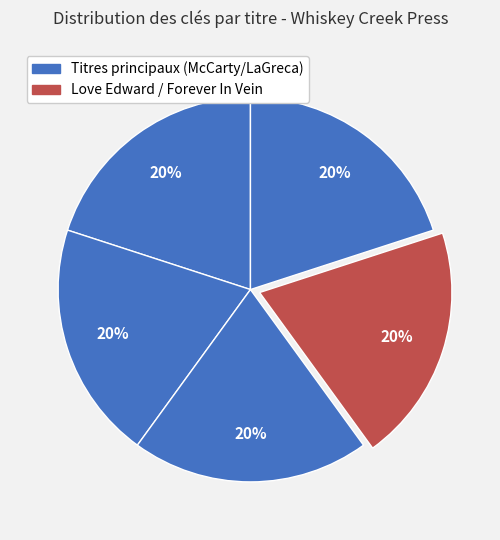

Count the number of slices in the pie.

5